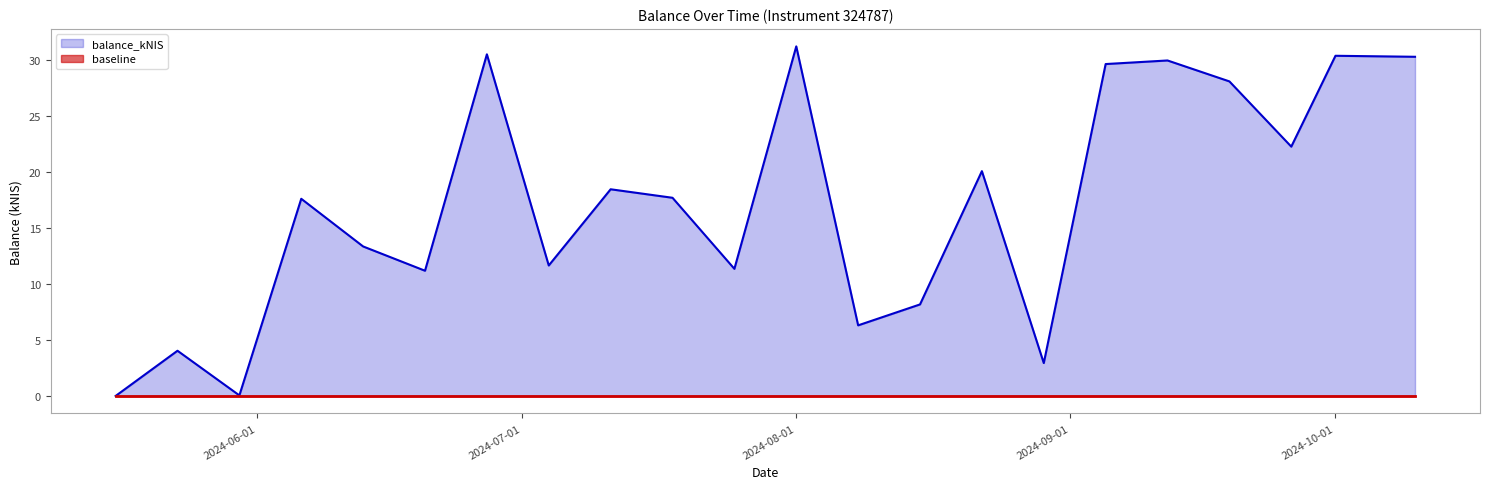

List the labels in order of value, smallest first.

2024-05-16, 2024-05-30, 2024-08-29, 2024-05-23, 2024-08-08, 2024-08-15, 2024-06-20, 2024-07-25, 2024-07-04, 2024-06-13, 2024-06-06, 2024-07-18, 2024-07-11, 2024-08-22, 2024-09-26, 2024-09-19, 2024-09-05, 2024-09-12, 2024-10-10, 2024-10-01, 2024-06-27, 2024-08-01